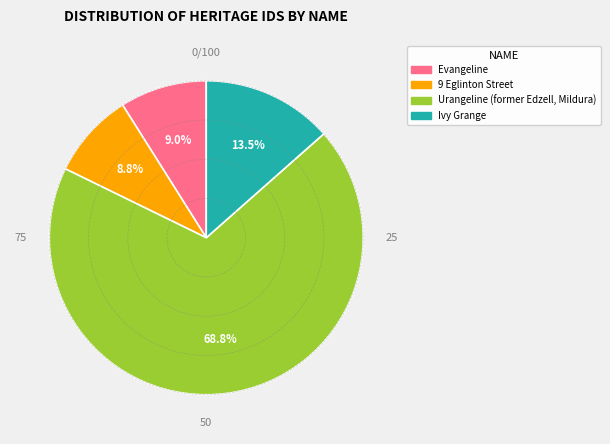

What is the total percentage of Ivy Grange and Urangeline (former Edzell, Mildura)?

82.2%